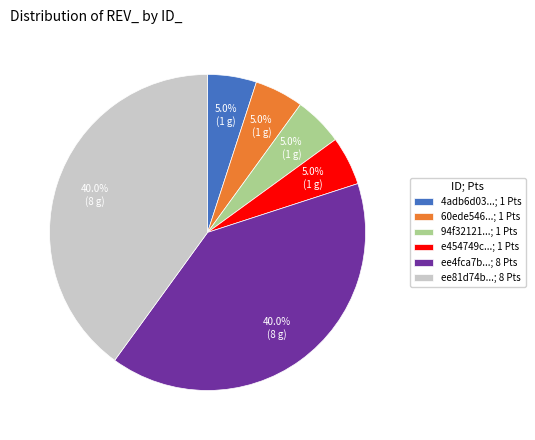

How many slices are in this pie chart?

6